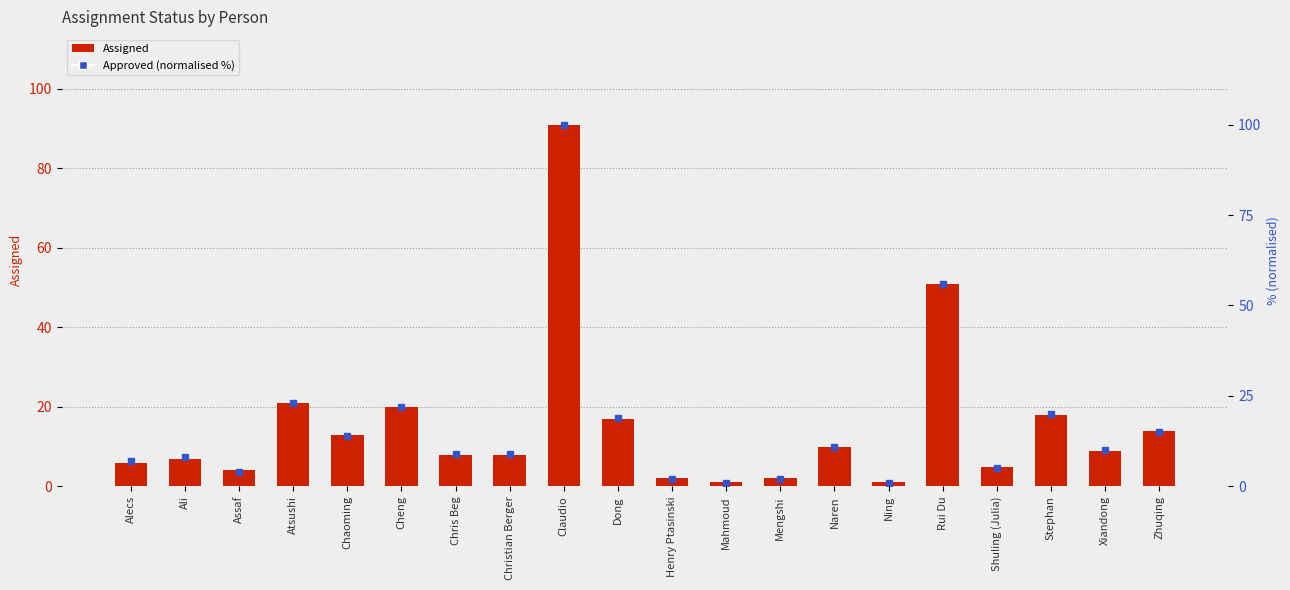

At which label does Approved (normalised %) reach its minimum?

Mahmoud